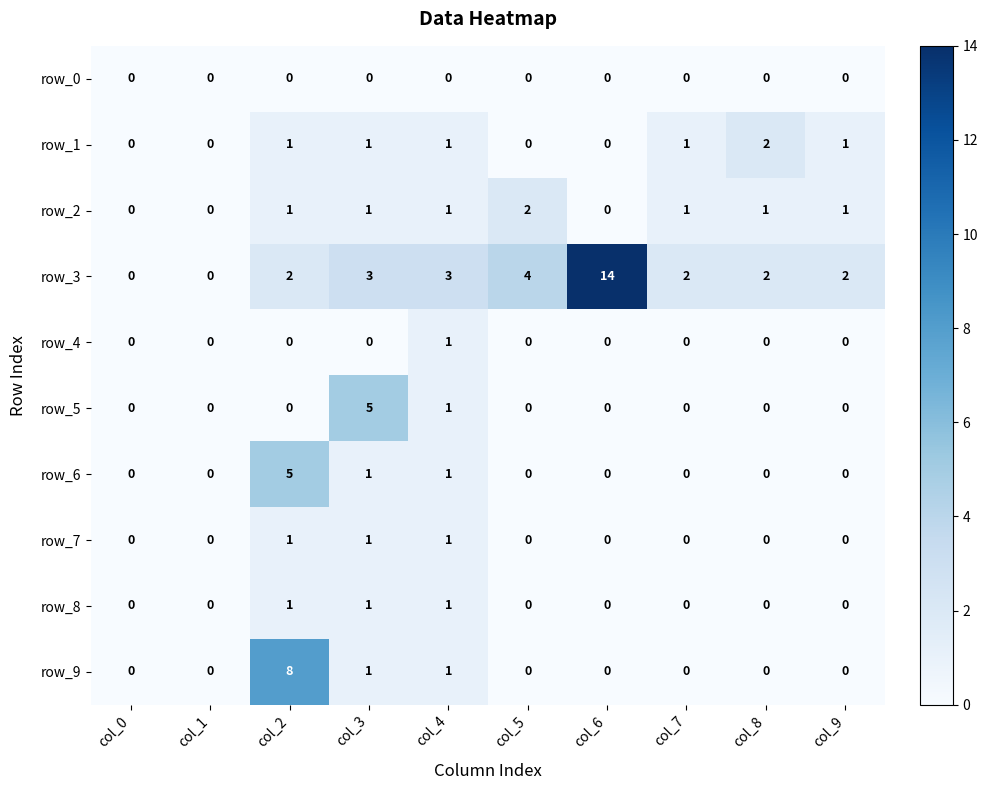

Which series has the largest range (max minus min)?

row_3